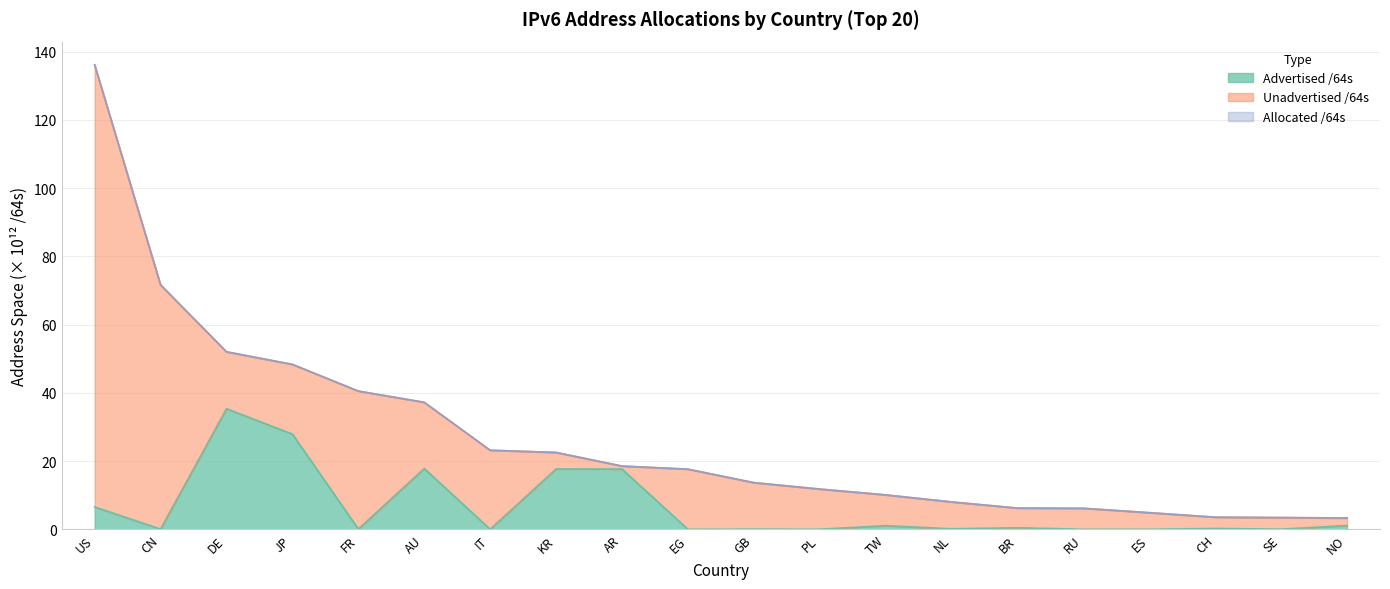

What is the sum of all Advertised /64s values?

126.4